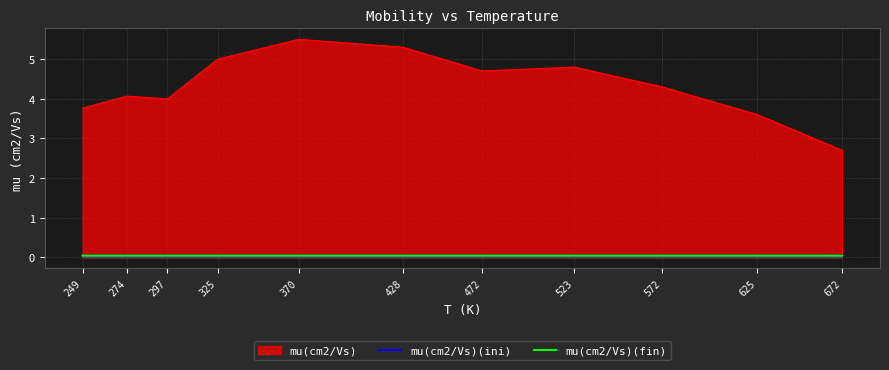

At which label does mu(cm2/Vs)(ini) reach its peak?

249